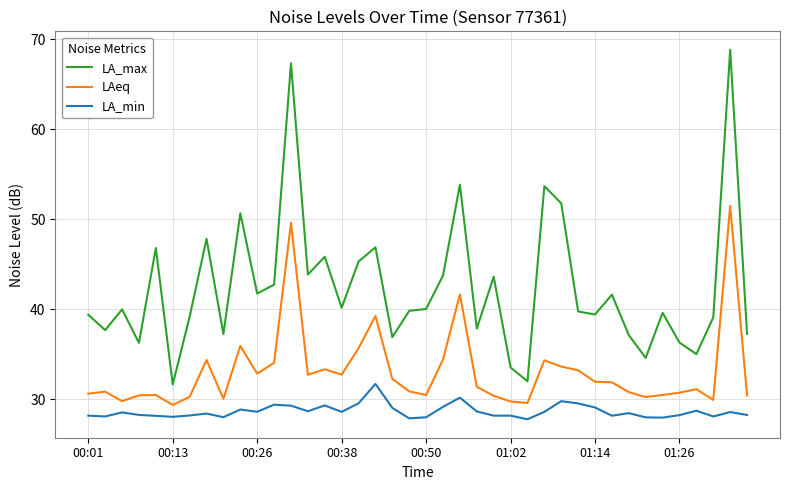

Which series has the largest total across all categories?

LA_max